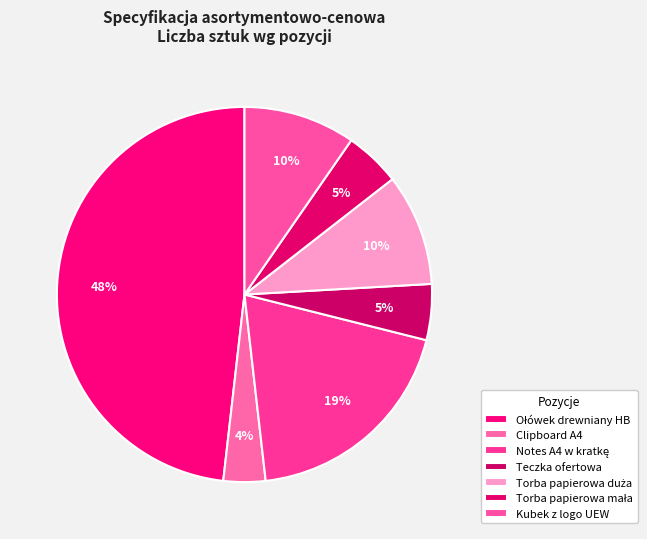

True or false: Teczka ofertowa accounts for 5% of the total.

True